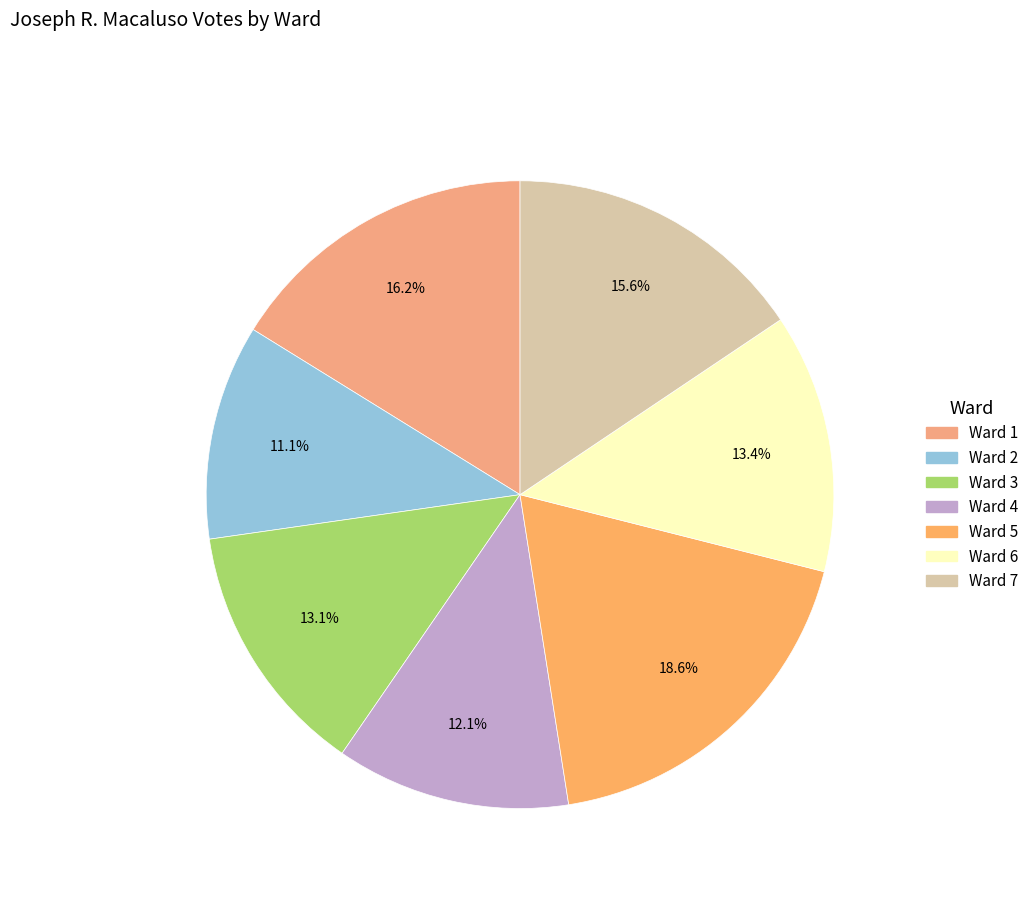

To the nearest percent, what is the difference between the Ward 7 and Ward 1 slice percentages?

1%